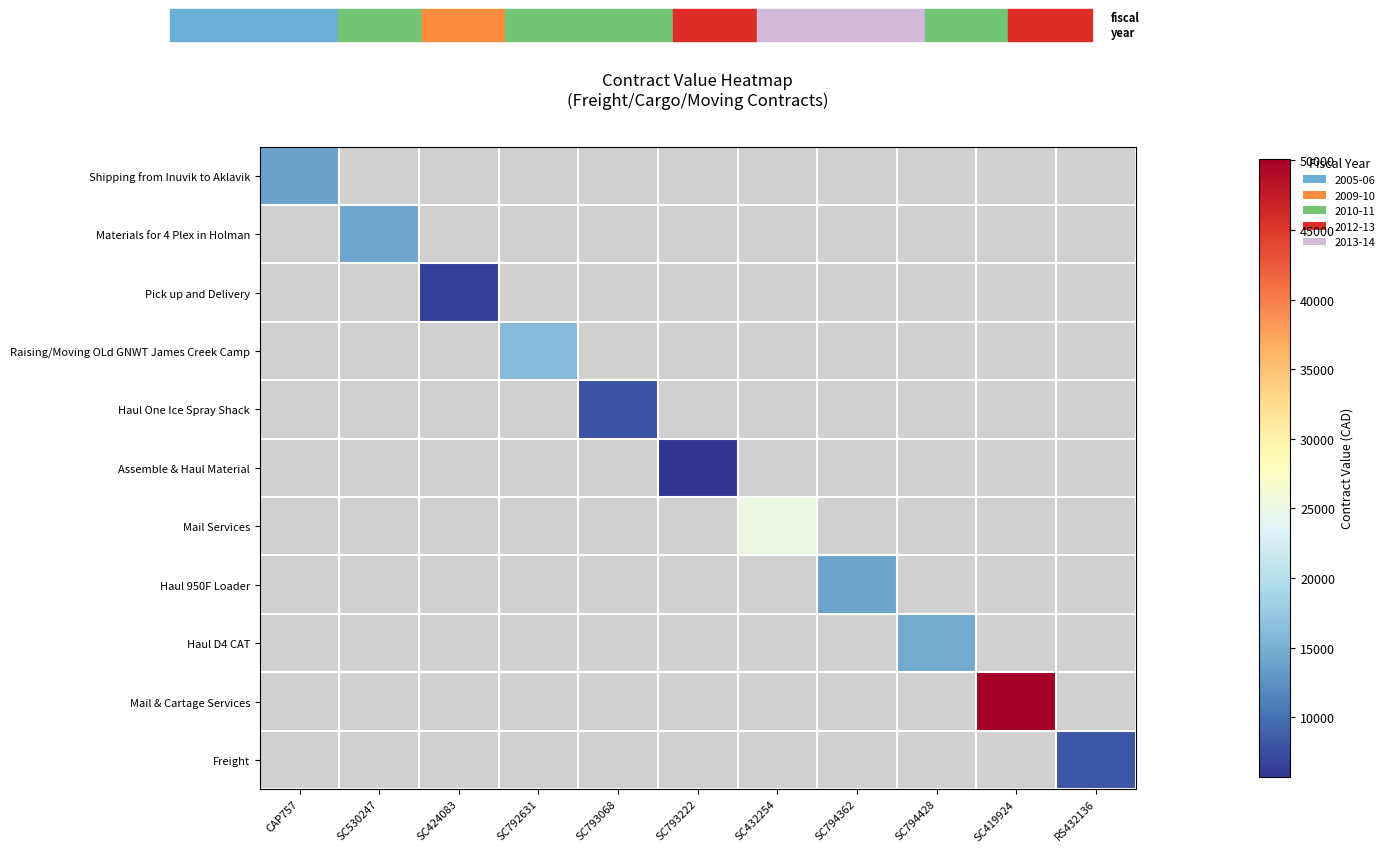

The Freight series shows 8048.3 at RS432136. True or false?

True